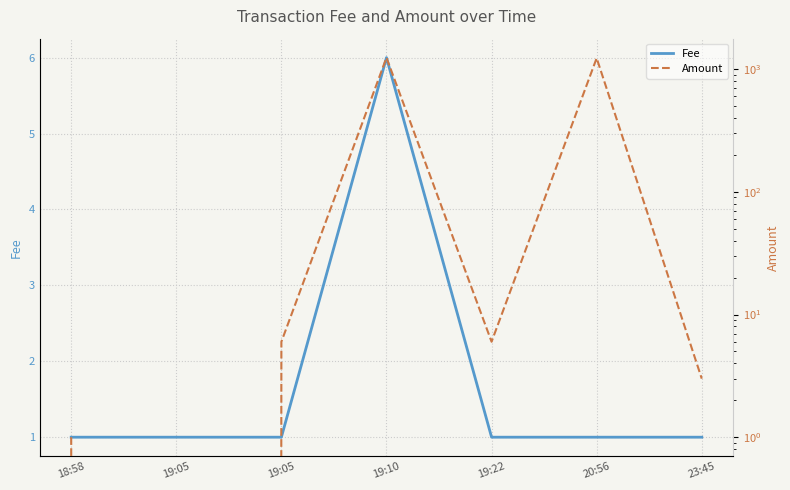

What is the difference between the maximum and minimum values in the Amount series?

1243